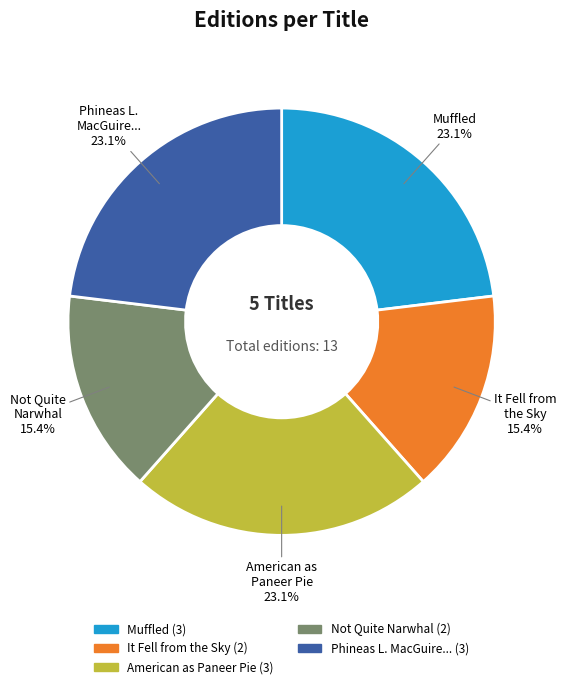

Does any single category account for the majority?

No